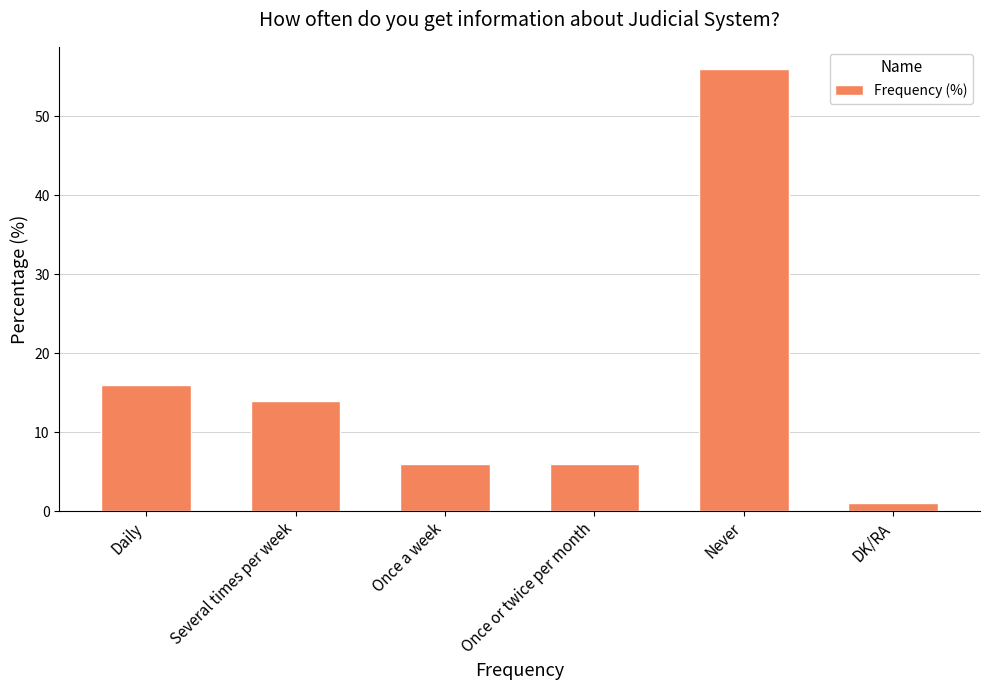

What is the label of the 5th bar from the left?

Never